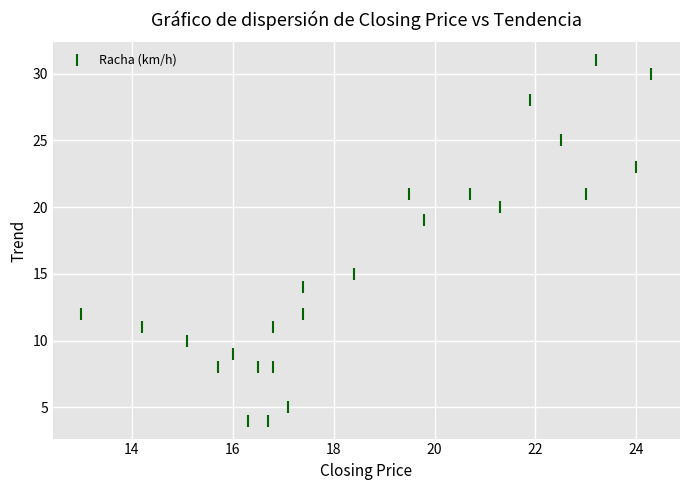

What is the range of Y values (max minus min)?

27